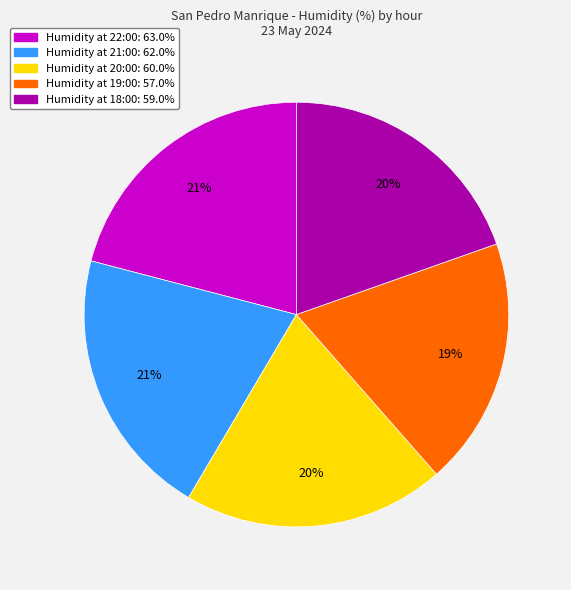

Does any single category account for the majority?

No